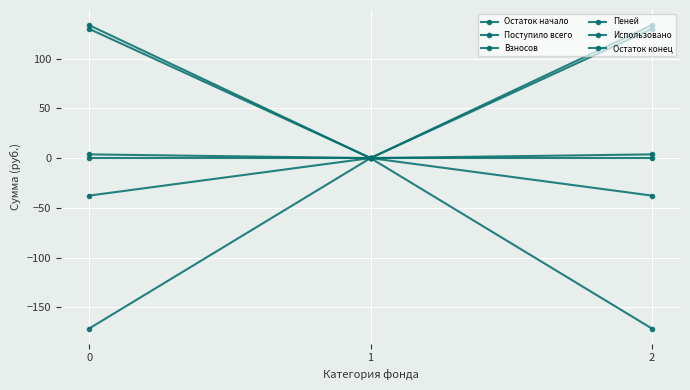

Which series changed the most between 0 and 1?

Остаток начало